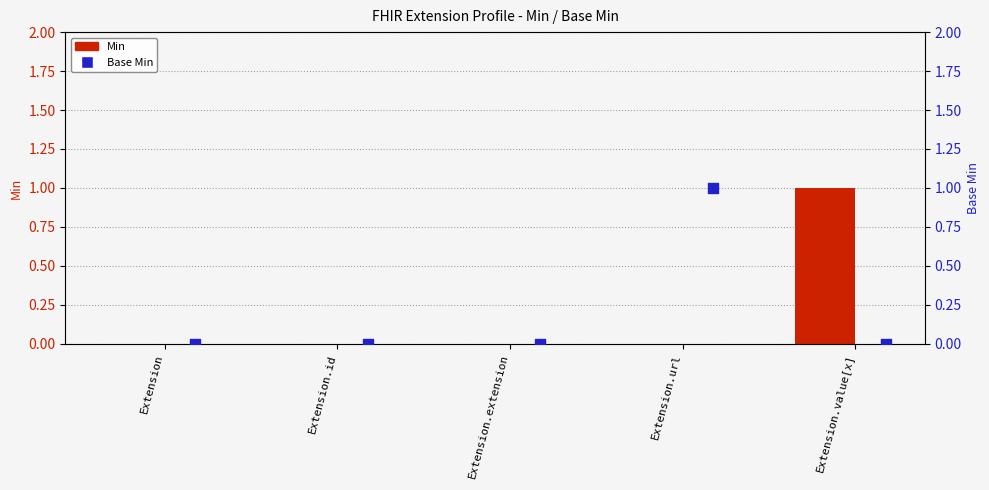

Which series has the widest spread of Y values?

Min